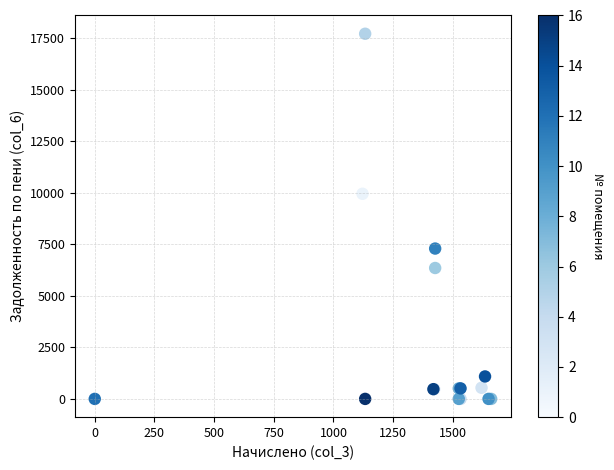

What Y value in the scatter plot is closest to 8864?

9959.3